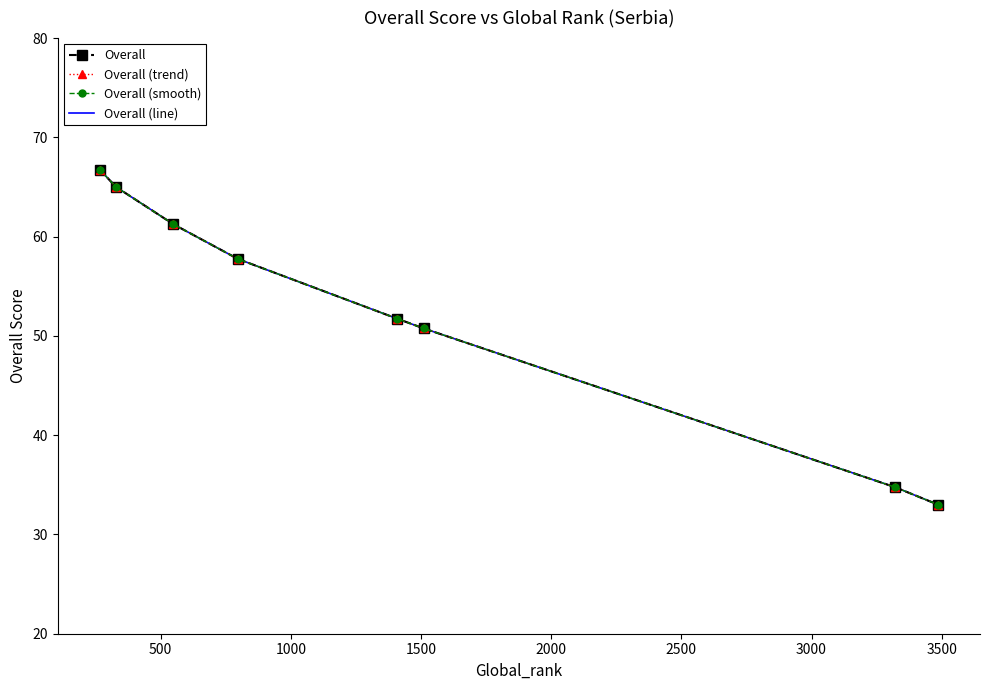

Which series has the largest range (max minus min)?

Overall